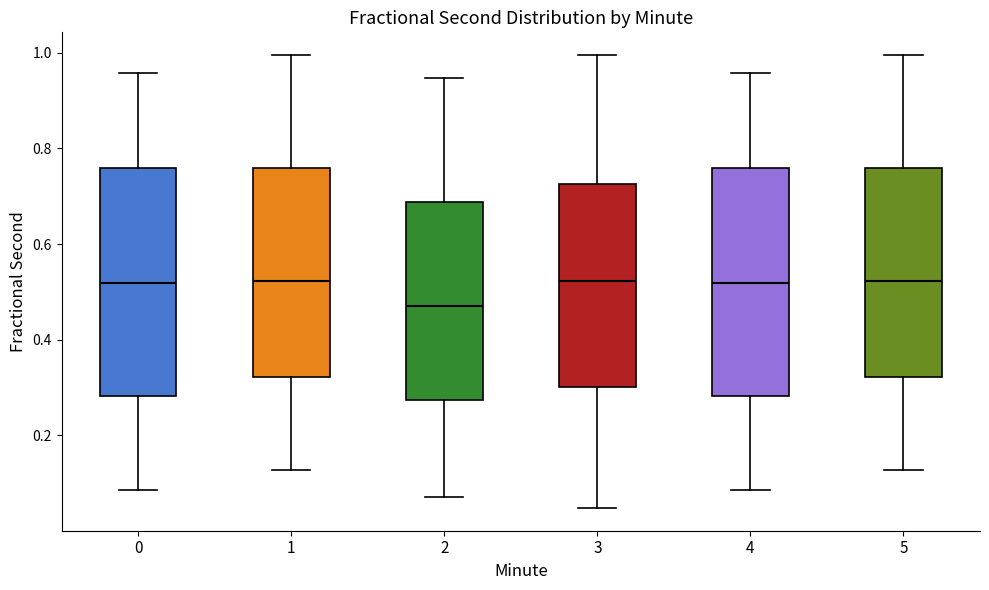

Where does the median line of the box at x = 0 sit on the y-axis? The values are not printed on the chart, so give them approximately, as read against the axis.

0.52